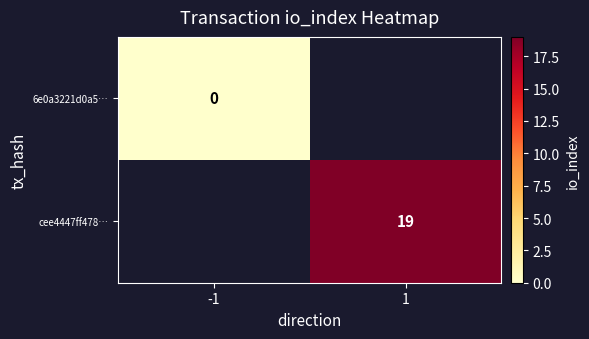

Which category has the lowest value across all series?

-1